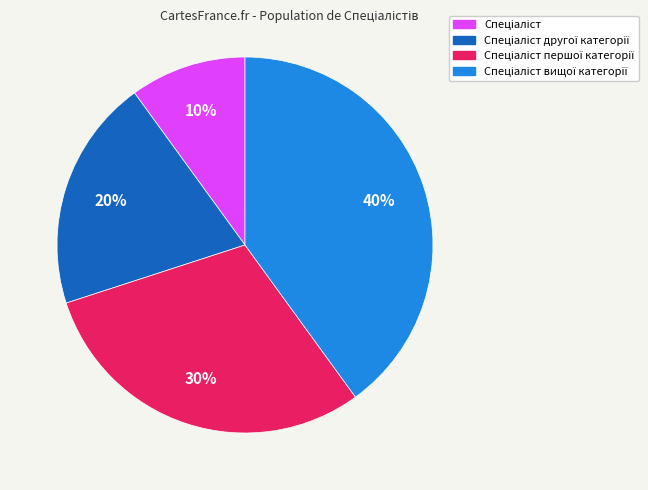

How many segments does this pie chart have?

4